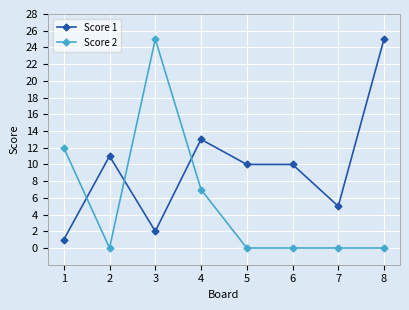

What is the sum of the Score 2 values at 3 and 5?

25